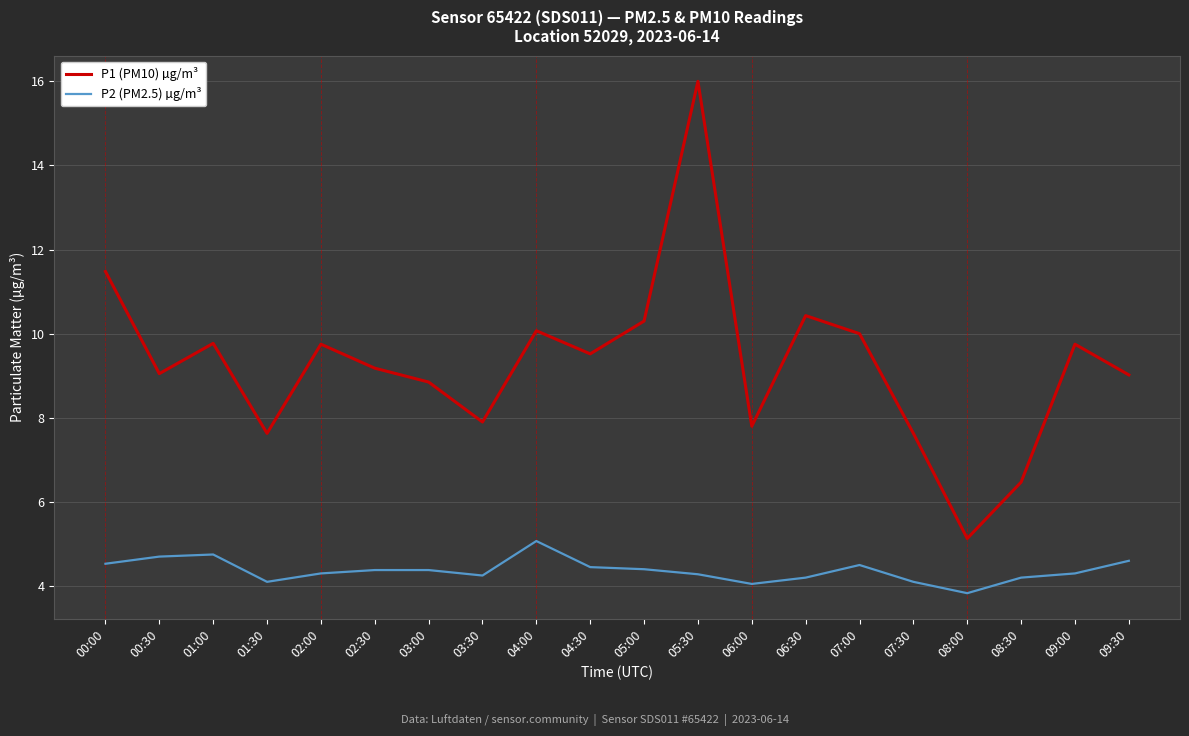

List the series in order of their overall mean, lowest first.

P2 (PM2.5) µg/m³, P1 (PM10) µg/m³